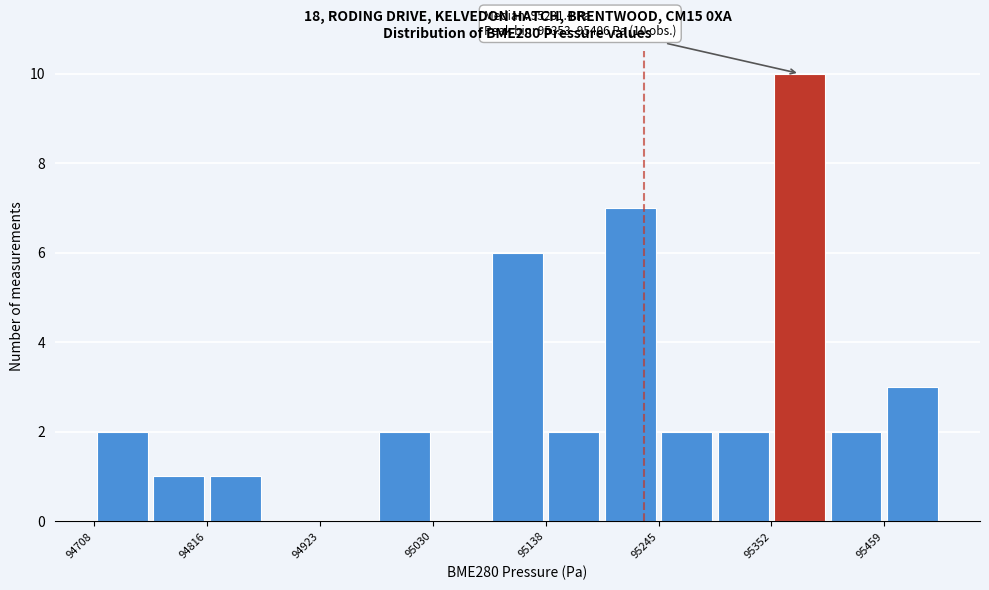

Read against the x-axis, roughly where is the centre of the tallest bar?

95380